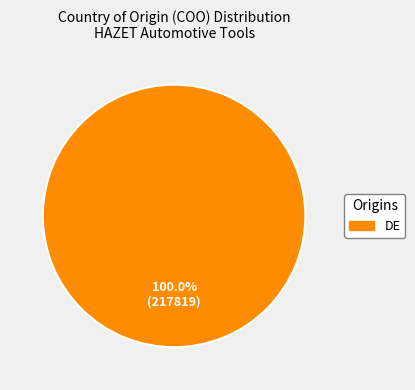

Does any single category account for the majority?

Yes